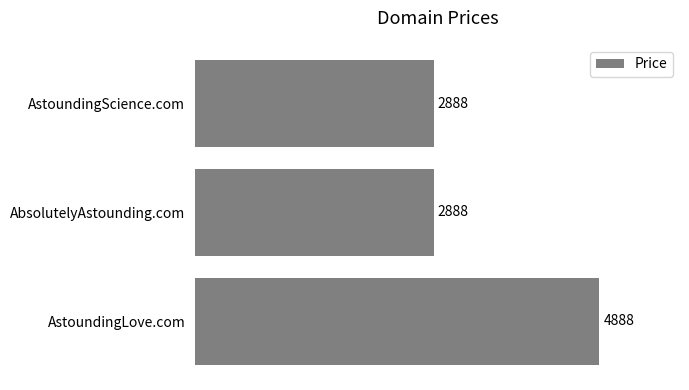

The value at AbsolutelyAstounding.com is 4797. True or false?

False